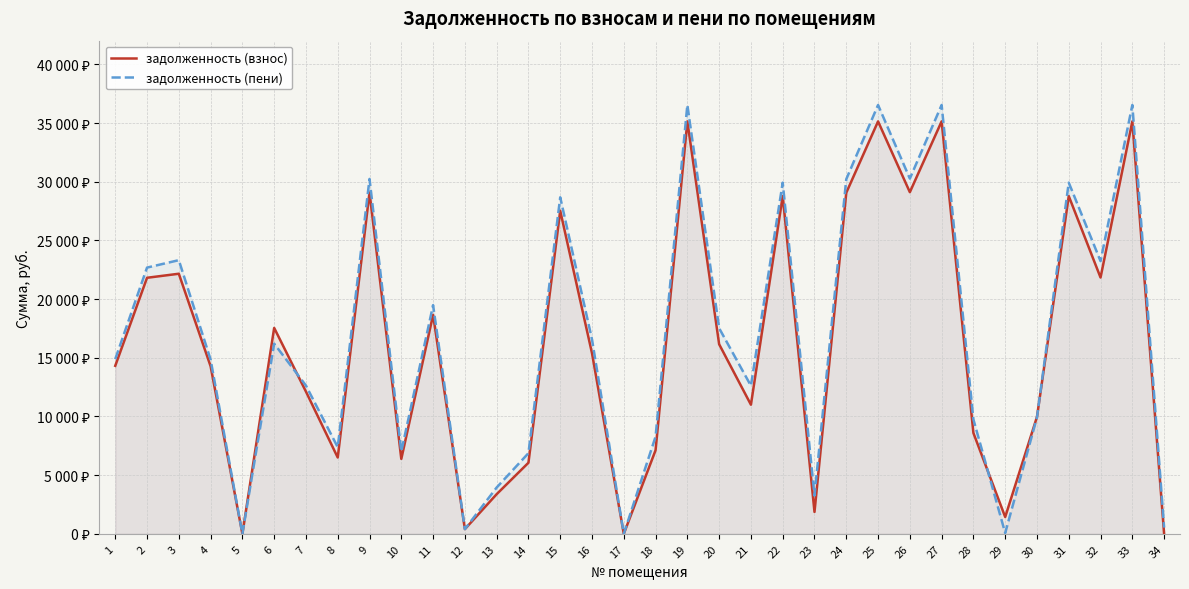

Which series has the largest range (max minus min)?

задолженность (пени)